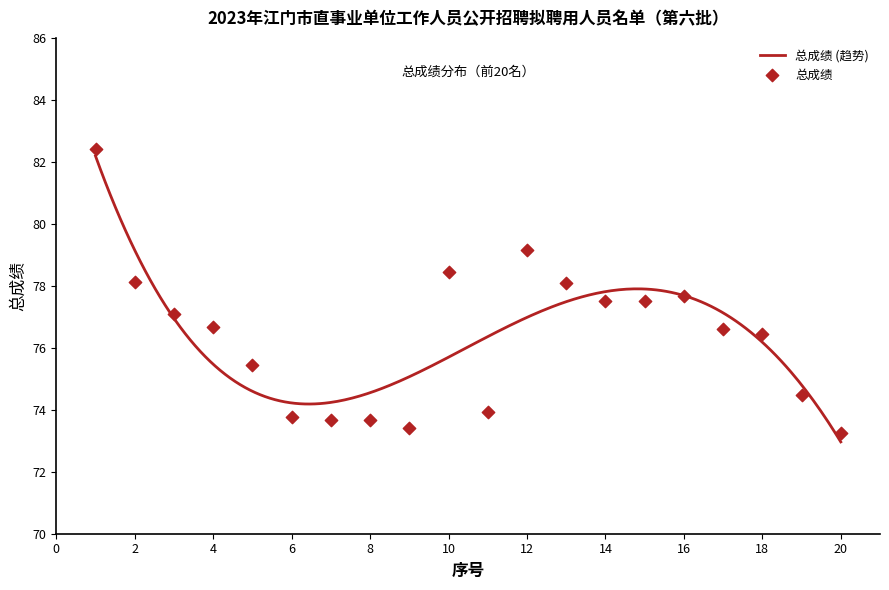

Between 14 and 9, which is larger?

14